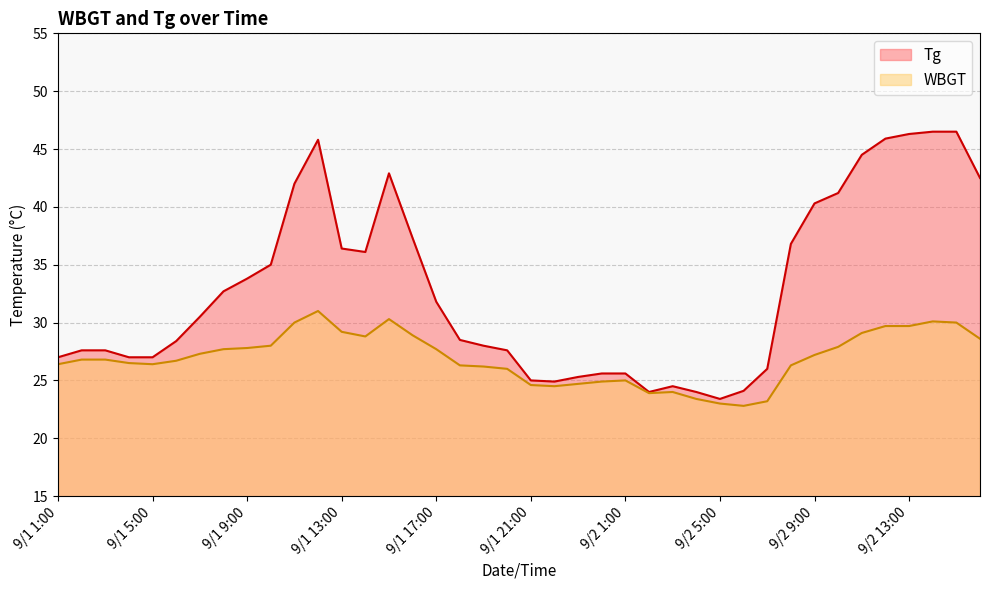

At how many categories does at least one series exceed 23?

40